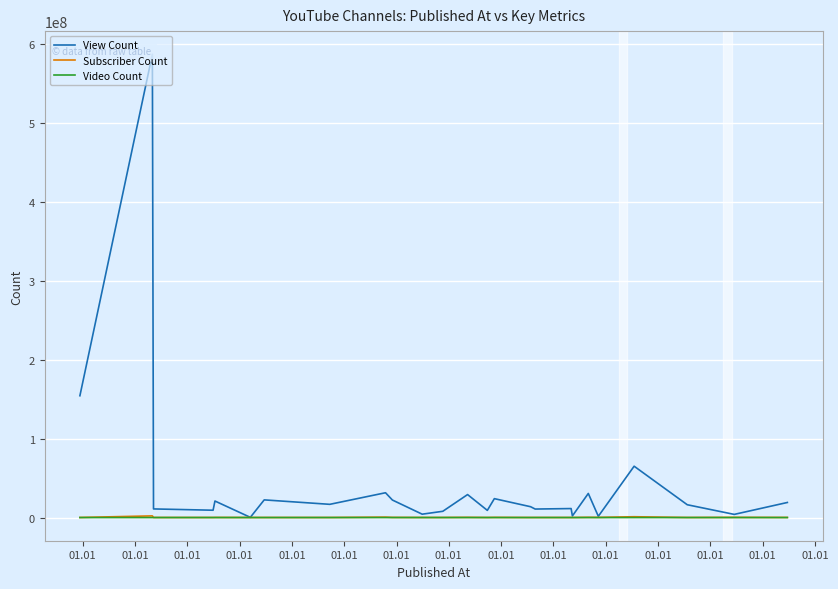

What is the greatest value displayed?

586669908